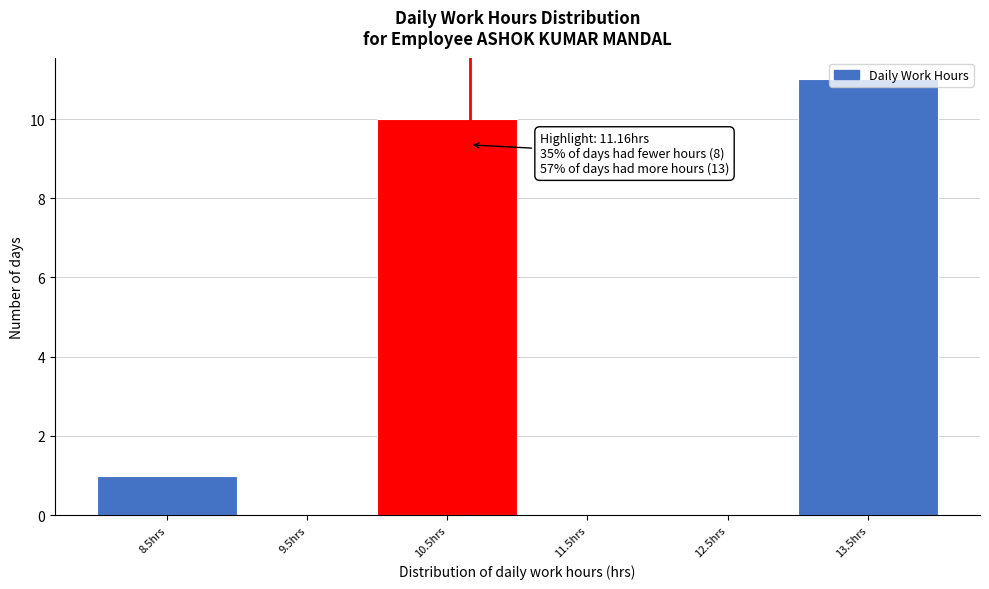

The chart shows a value of 6 at 11.5hrs. True or false?

False